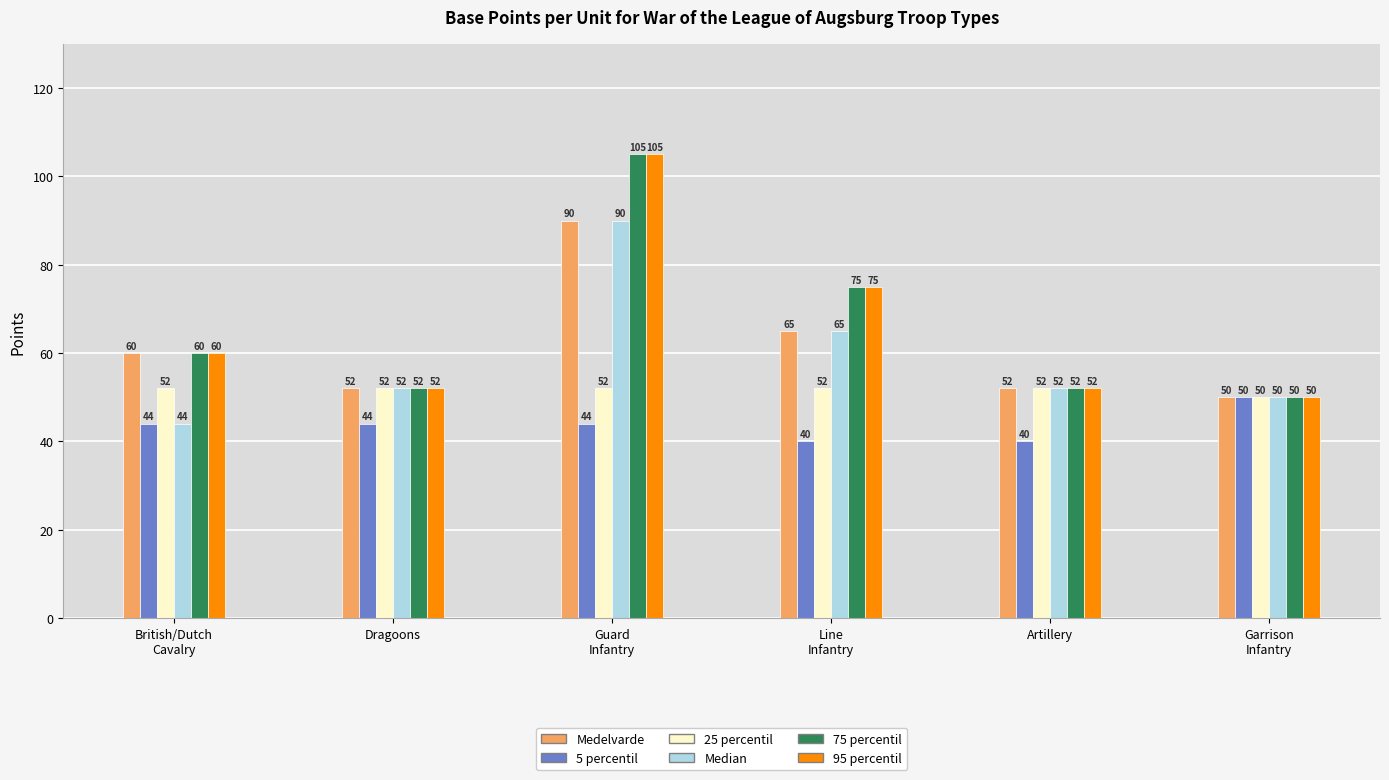

Reading right to left, extract all data points from this chart.

Medelvarde: 50	52	65	90	52	60
5 percentil: 50	40	40	44	44	44
25 percentil: 50	52	52	52	52	52
Median: 50	52	65	90	52	44
75 percentil: 50	52	75	105	52	60
95 percentil: 50	52	75	105	52	60